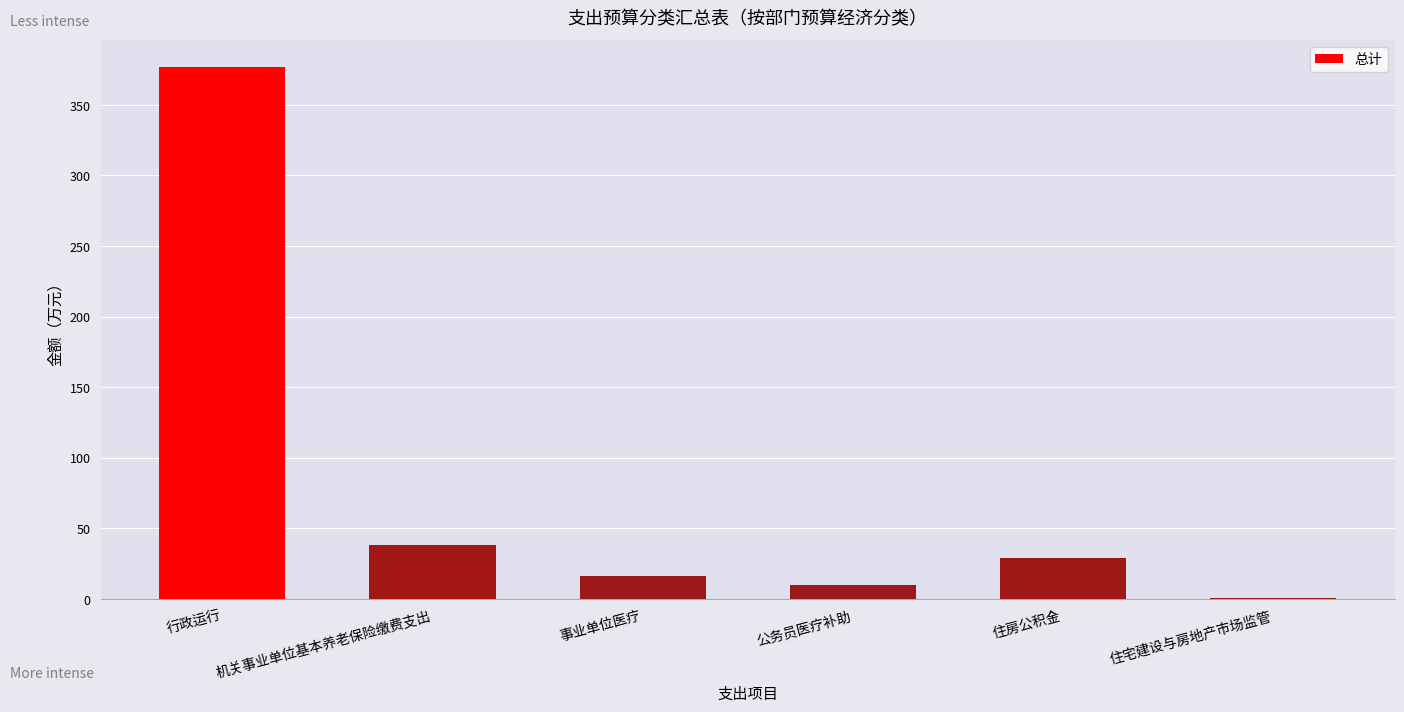

What is the change in value from 机关事业单位基本养老保险缴费支出 to 公务员医疗补助?

-28.6